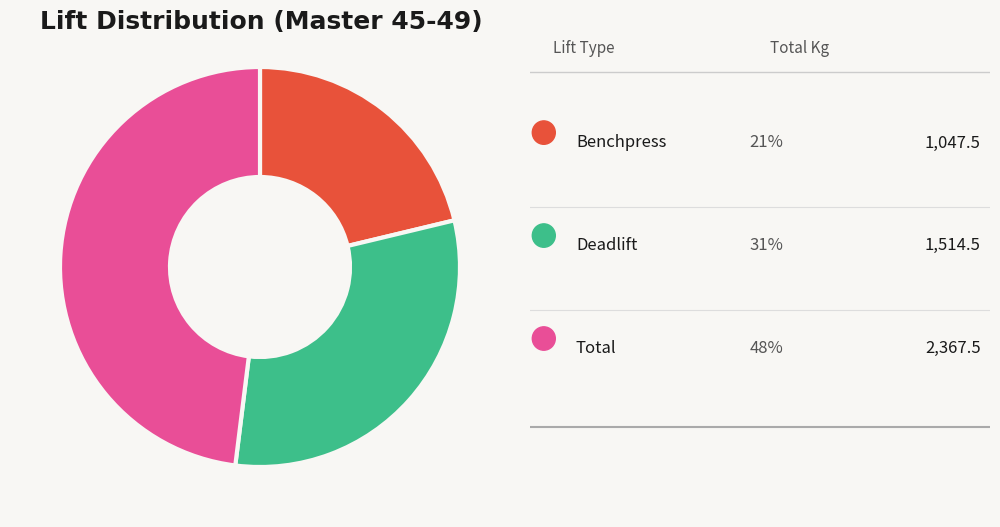

Is there any slice that represents more than half of the pie?

No